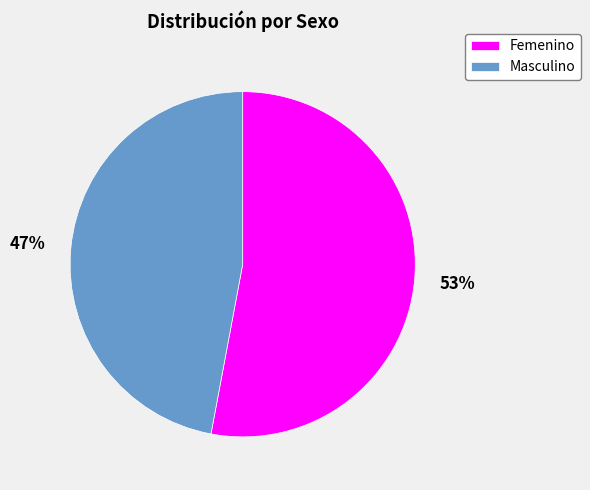

Combined, do Masculino and Femenino account for over 50%?

Yes